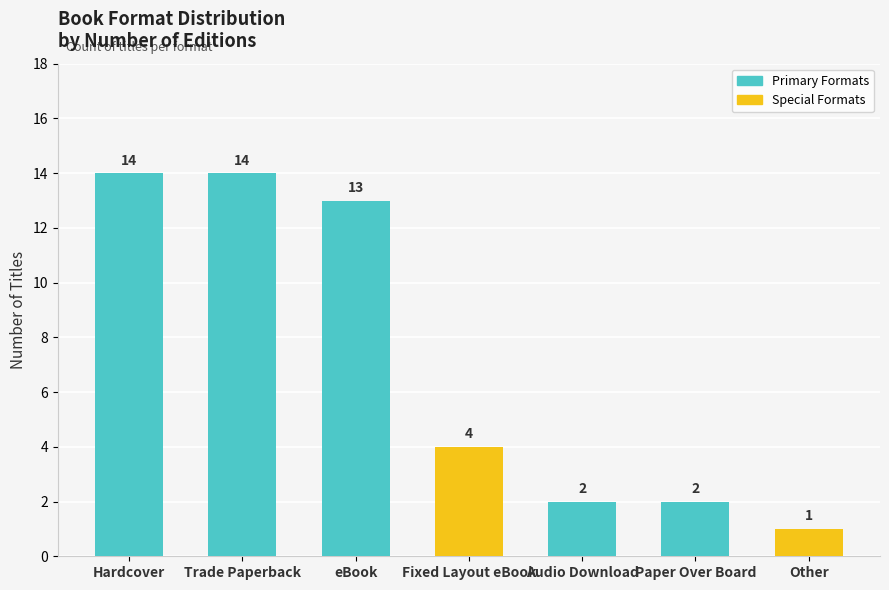

What is the change in value from Audio Download to Other?

-1